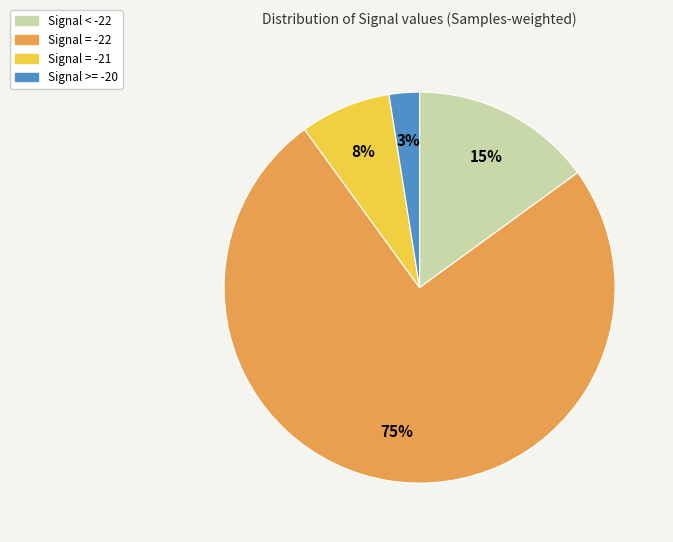

Is there a majority slice in this chart?

Yes